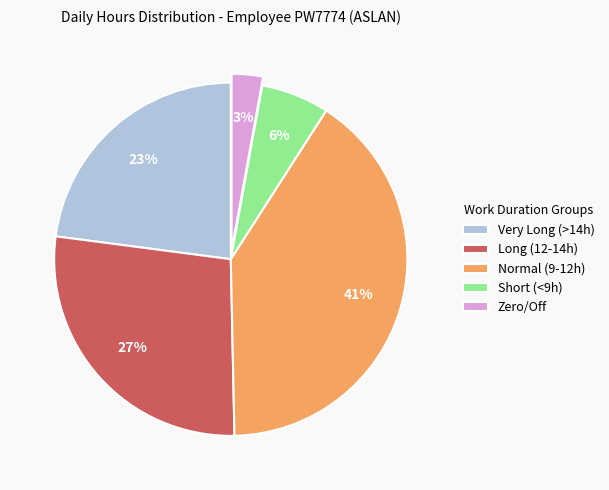

What is the largest slice in the pie chart?

Normal (9-12h)